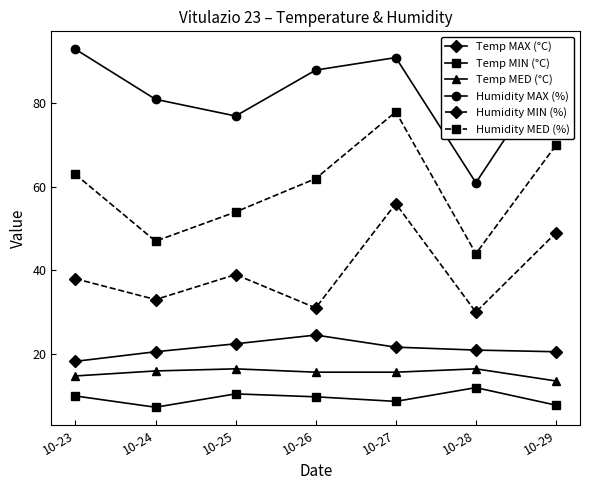

List the series in order of their peak value, lowest first.

Temp MIN (°C), Temp MED (°C), Temp MAX (°C), Humidity MIN (%), Humidity MED (%), Humidity MAX (%)